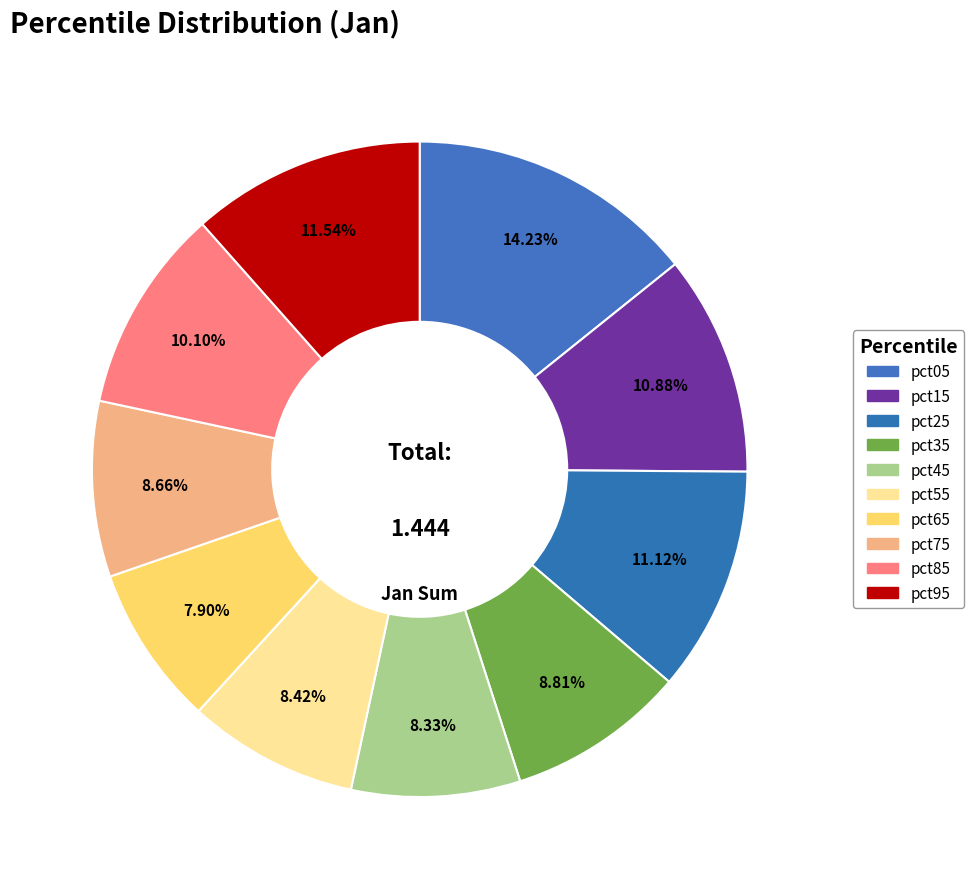

What is the largest slice in the pie chart?

pct05